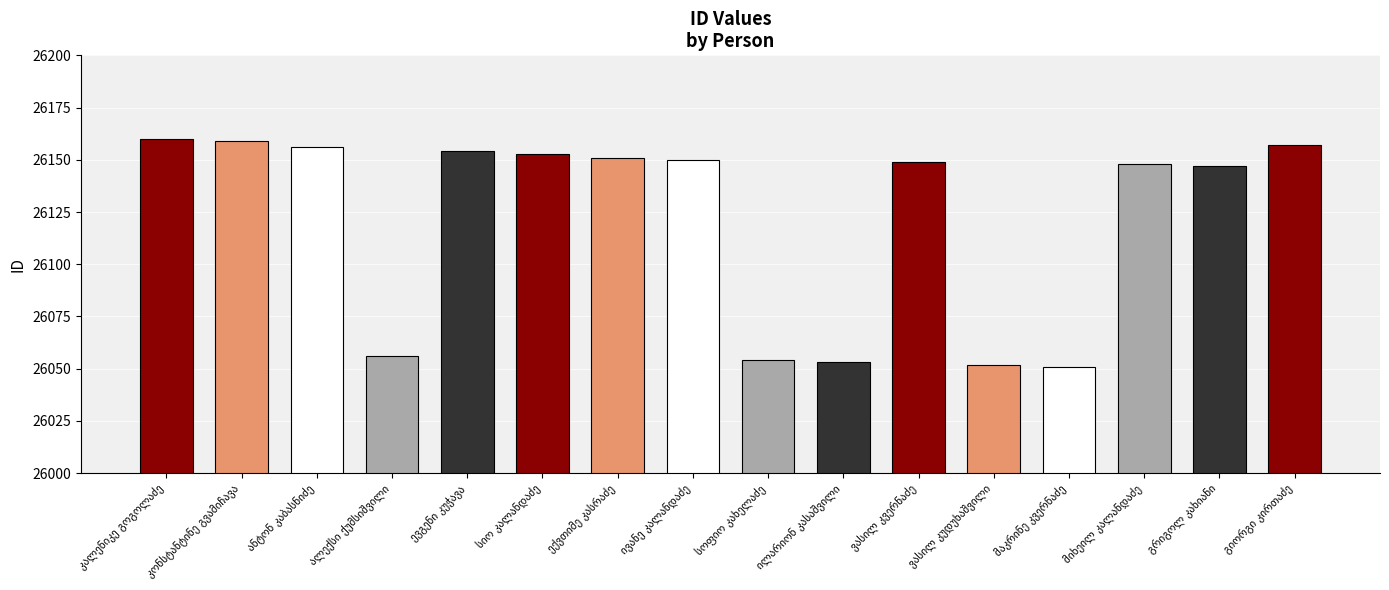

How many series are shown in this chart?

1